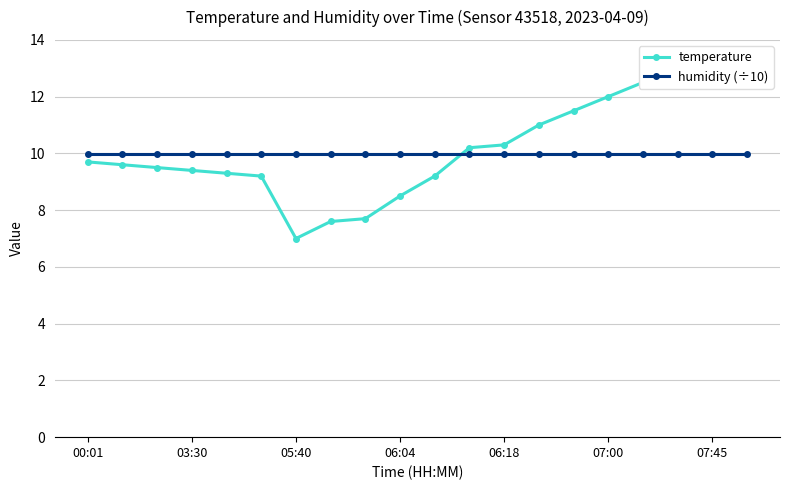

The value of temperature at 14 is 11.5. True or false?

True